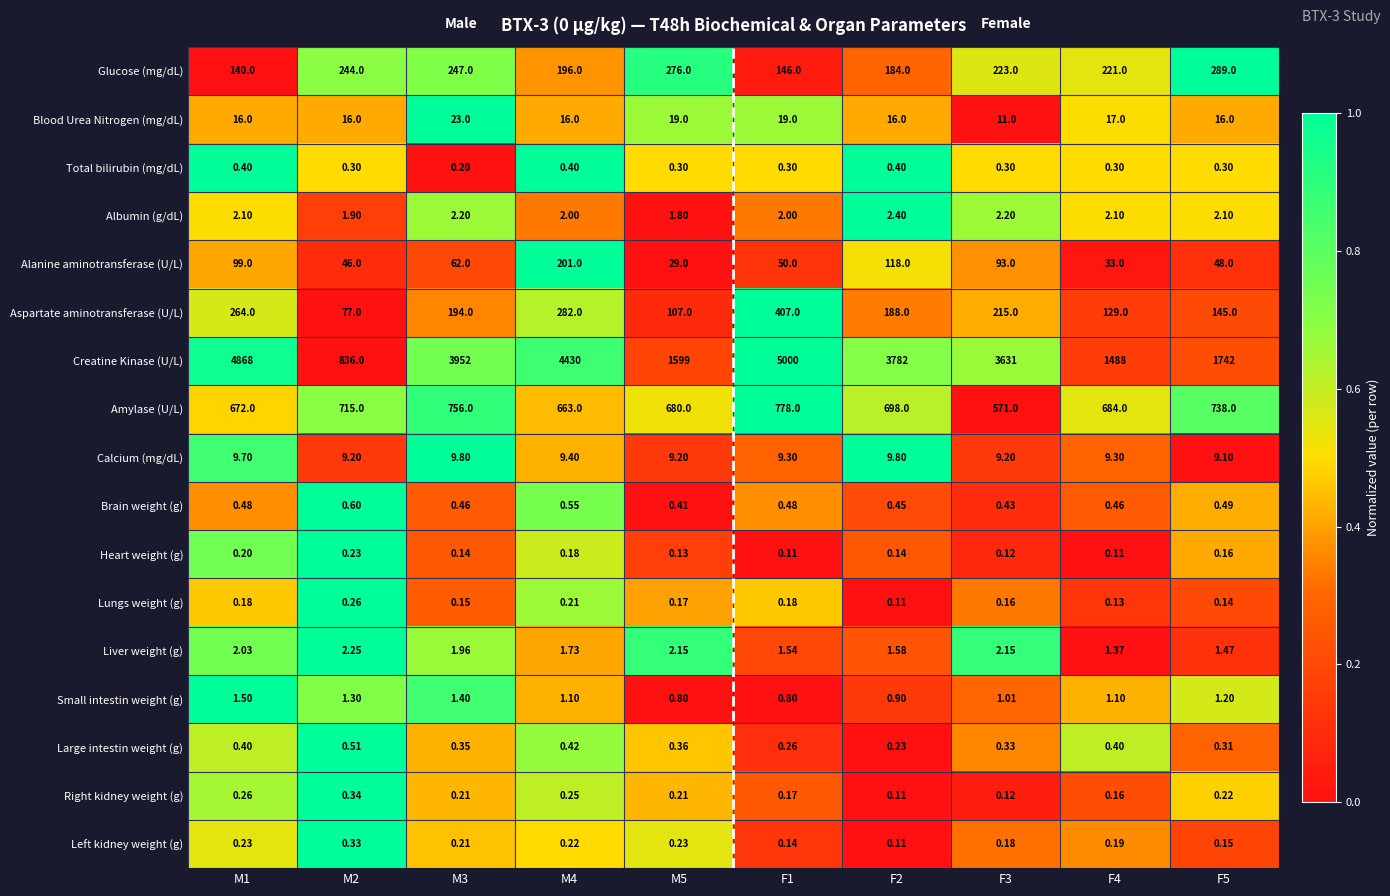

At how many categories does at least one series exceed 0?

10